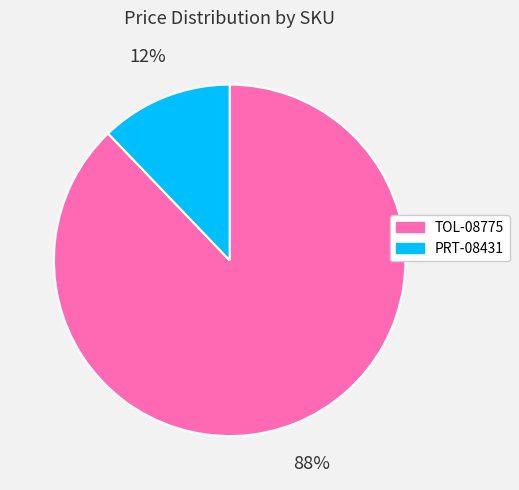

Count the number of slices in the pie.

2